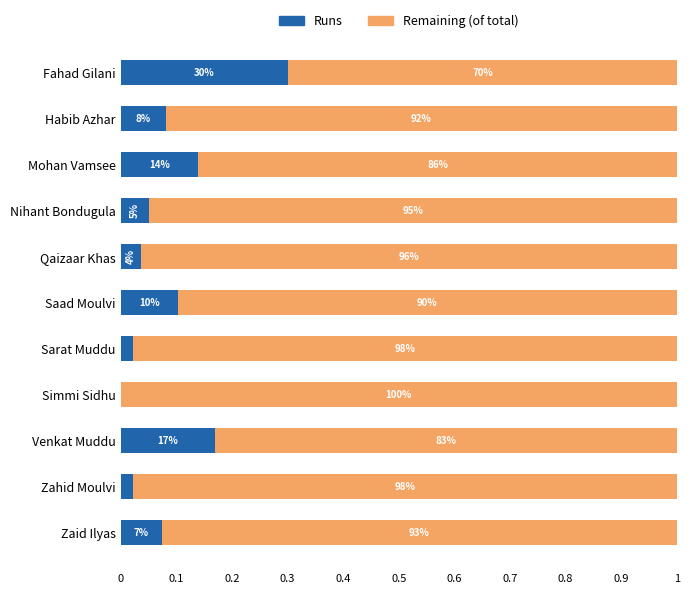

What are all the series names shown in the legend?

Runs, Remaining (of total)